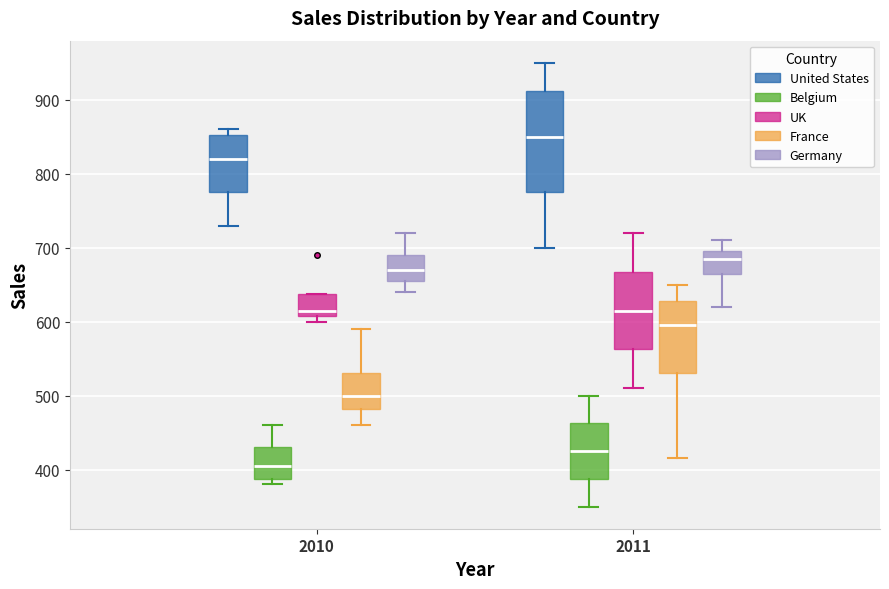

Comparing the boxes themselves (not the whiskers), which one is the tallest?

2011 (United States)